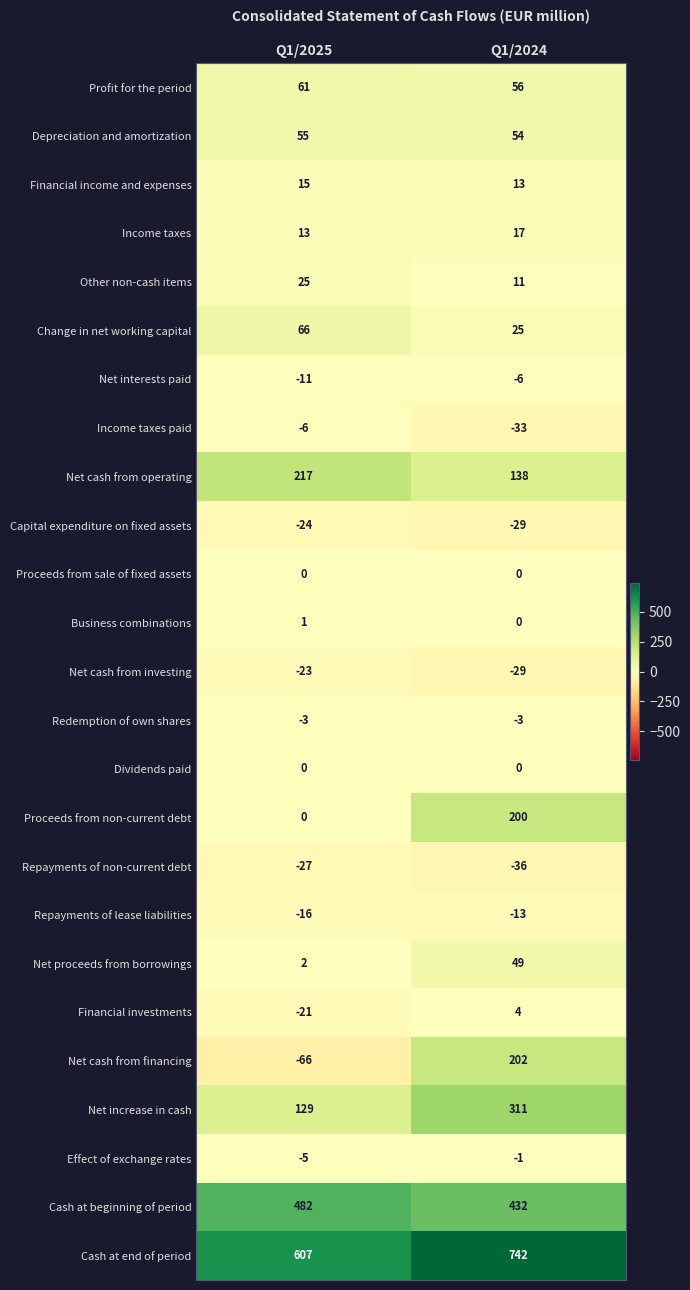

Which series has the largest total across all categories?

Cash at end of period